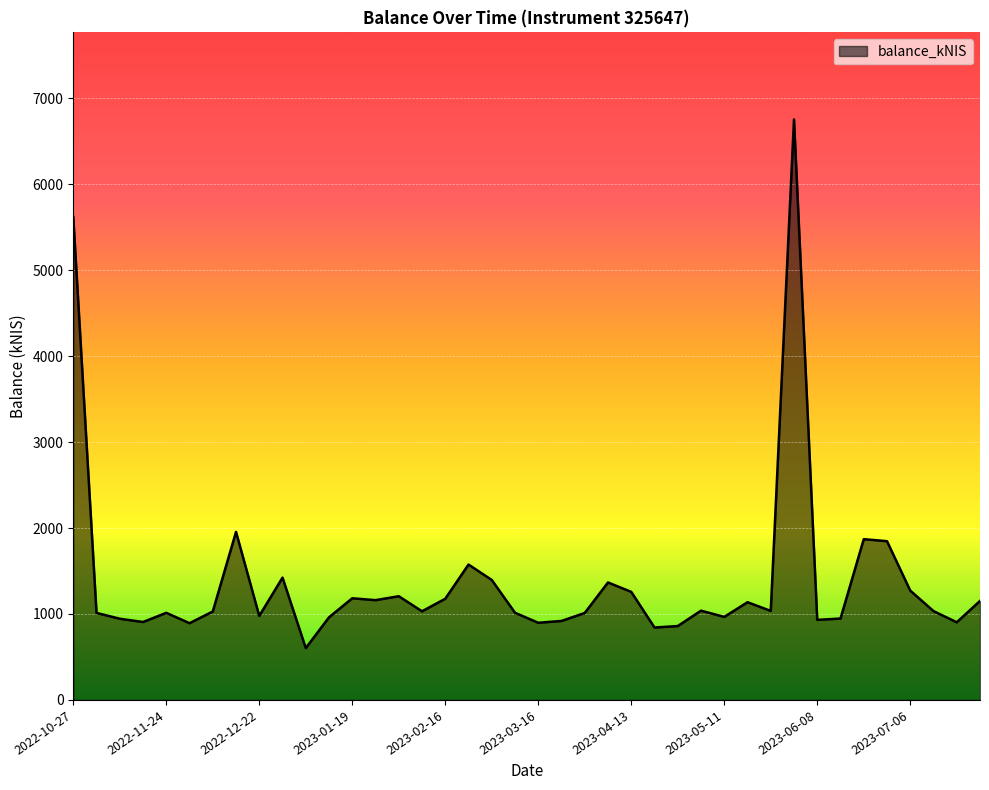

What is the difference between the maximum and minimum values?

6151.2